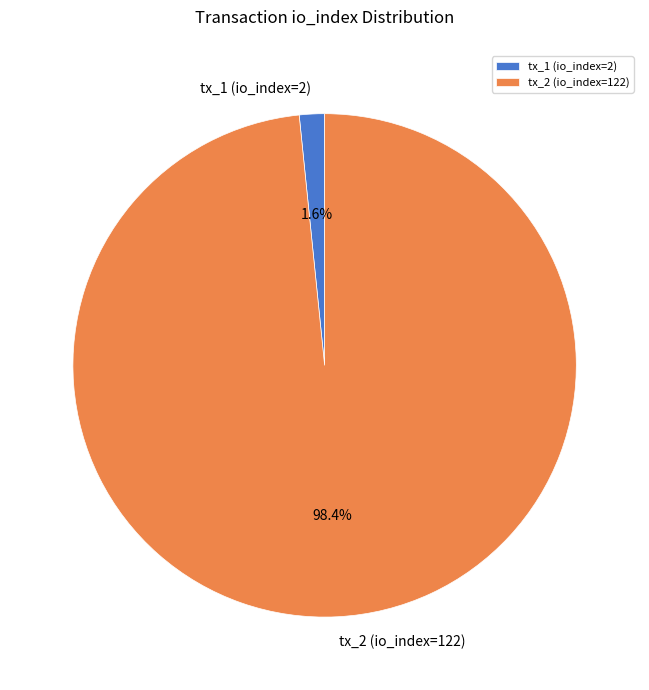

Which slice is the smallest?

tx_1 (io_index=2)